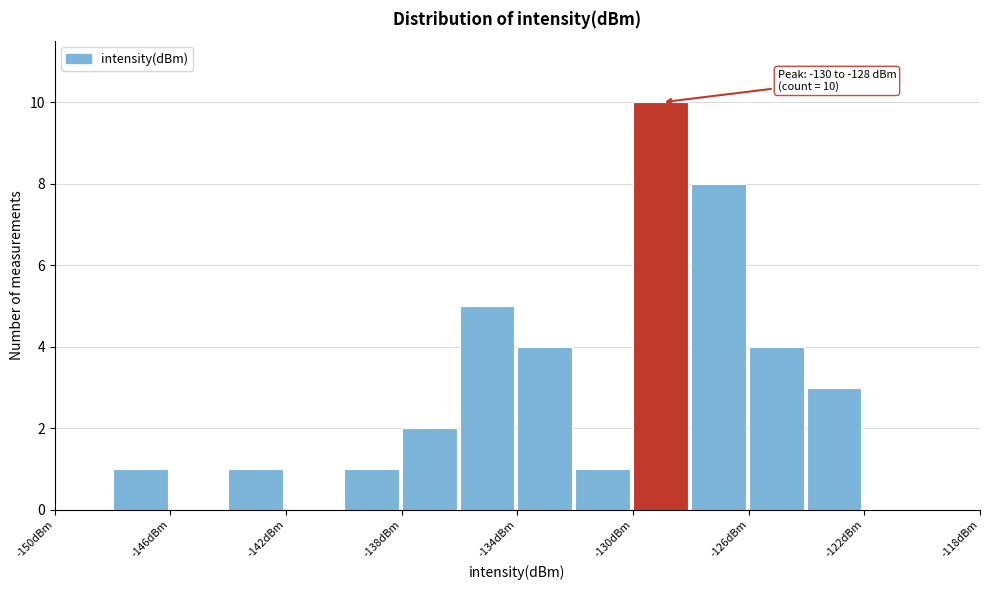

Over which range of the x-axis is the bar tallest?

-130 to -128